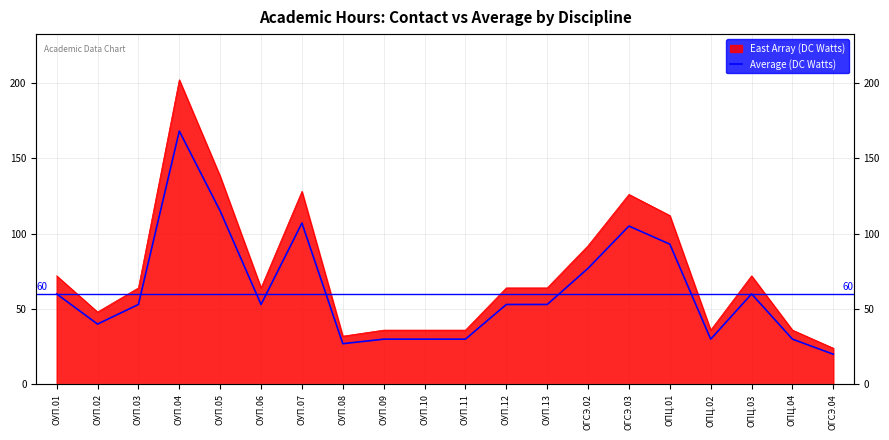

How many interior local peaks (higher than both neighbors) does the data have?

4